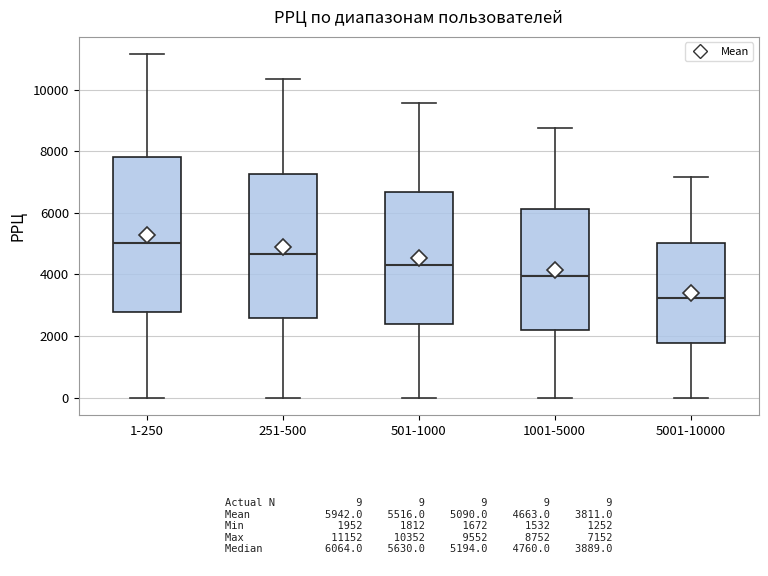

Which box's median line is the lowest?

5001-10000